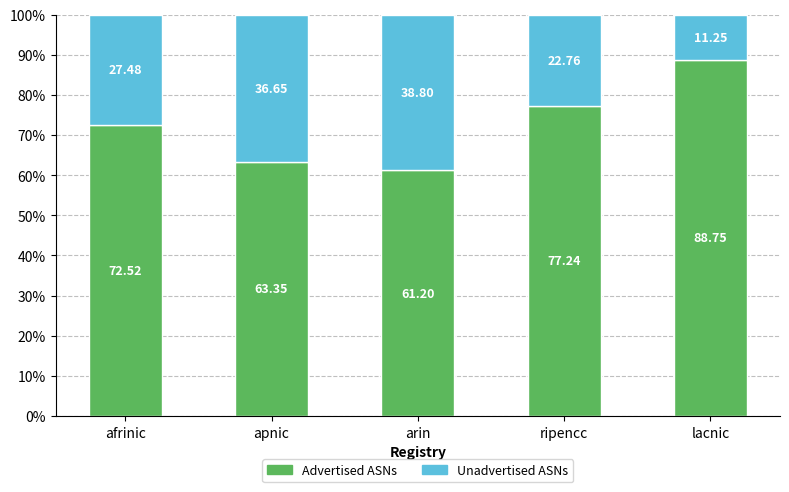

What is the total value across all series at lacnic?

100.0